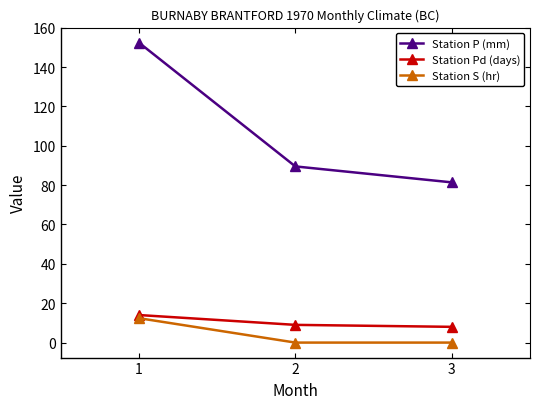

Which series changed the most between 2 and 3?

Station P (mm)